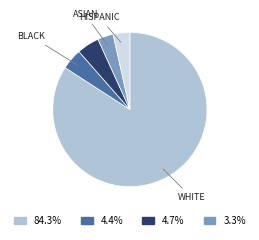

Is there a majority slice in this chart?

Yes